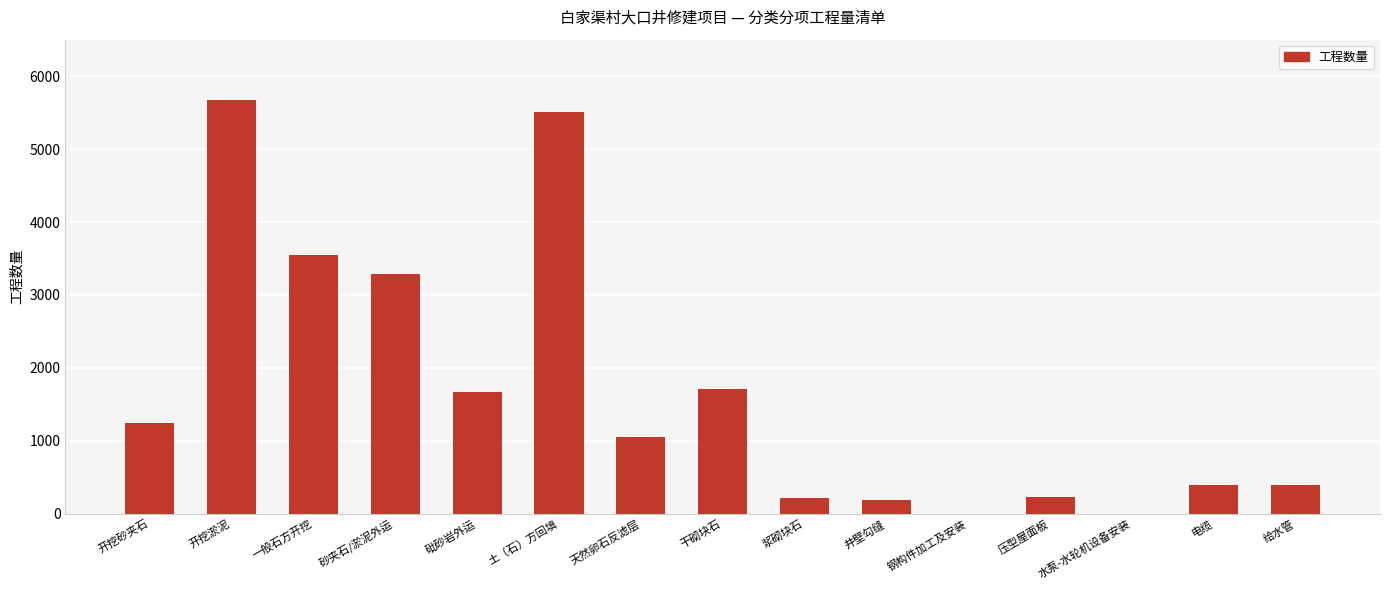

Between 浆砌块石 and 给水管, which is larger?

给水管